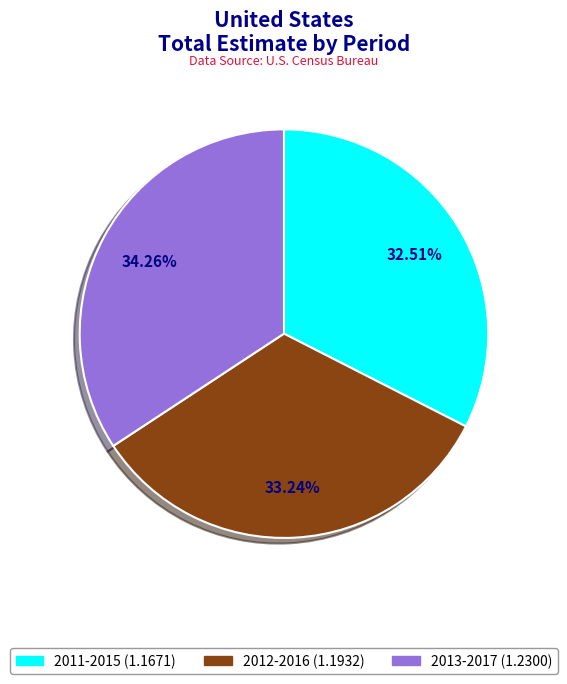

What is the smallest slice in the pie chart?

2011-2015